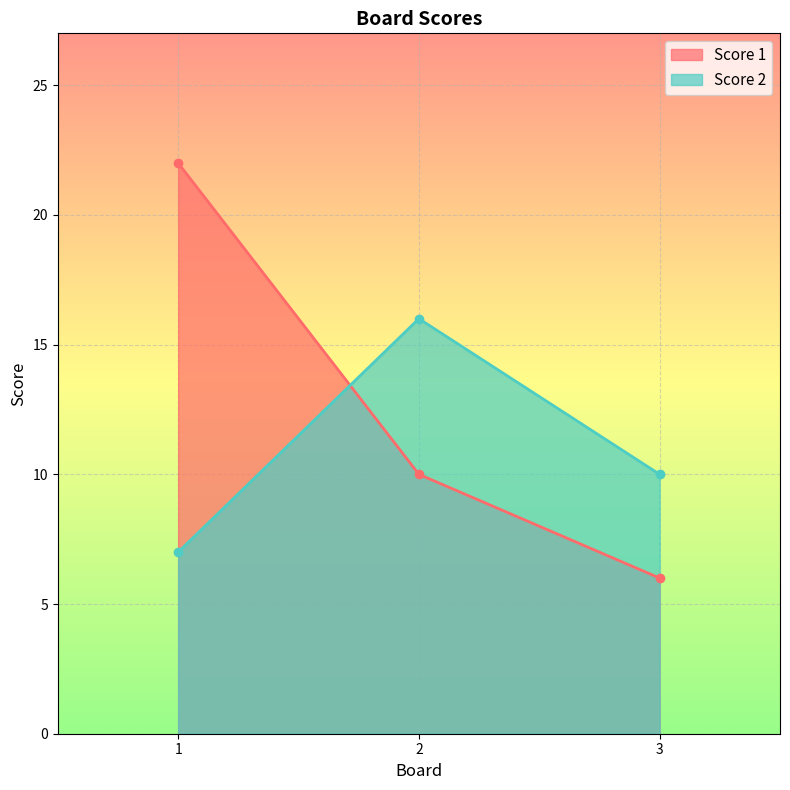

What is the difference between the highest and lowest values at 3?

4